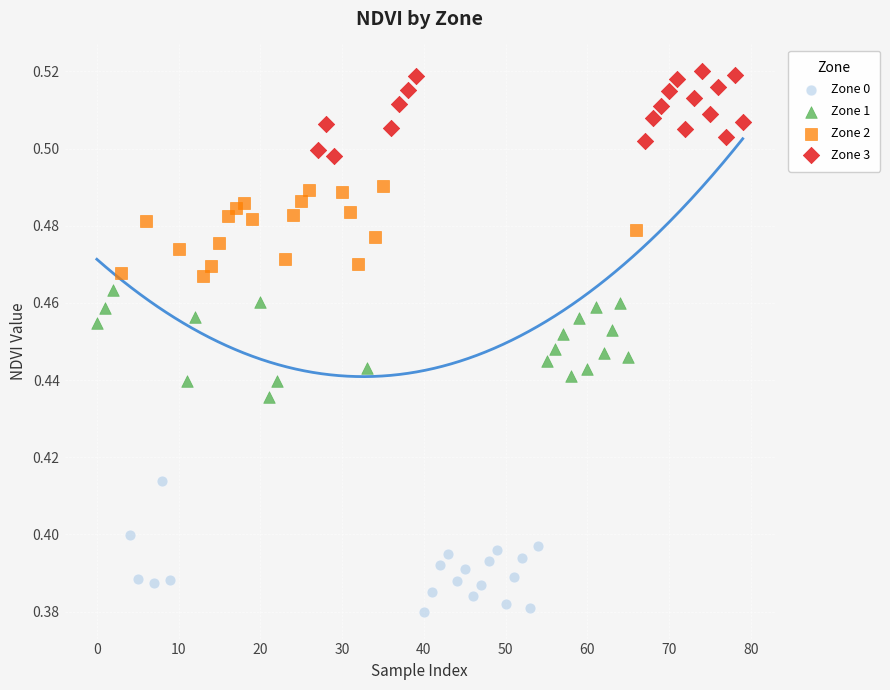

Which series has the widest spread of Y values?

Zone 0